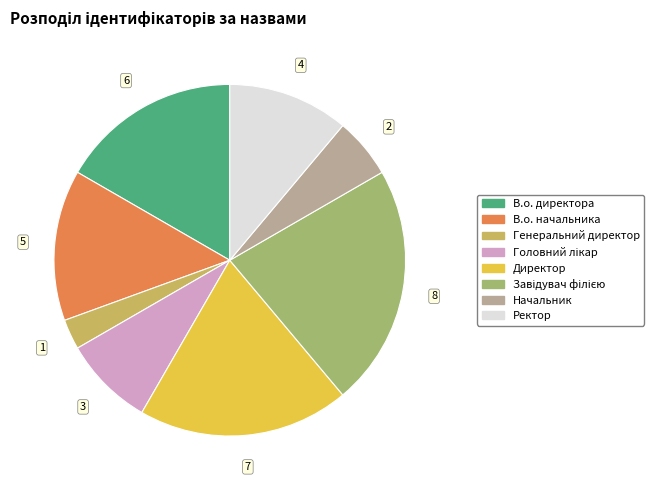

True or false: В.о. директора accounts for 17% of the total.

True